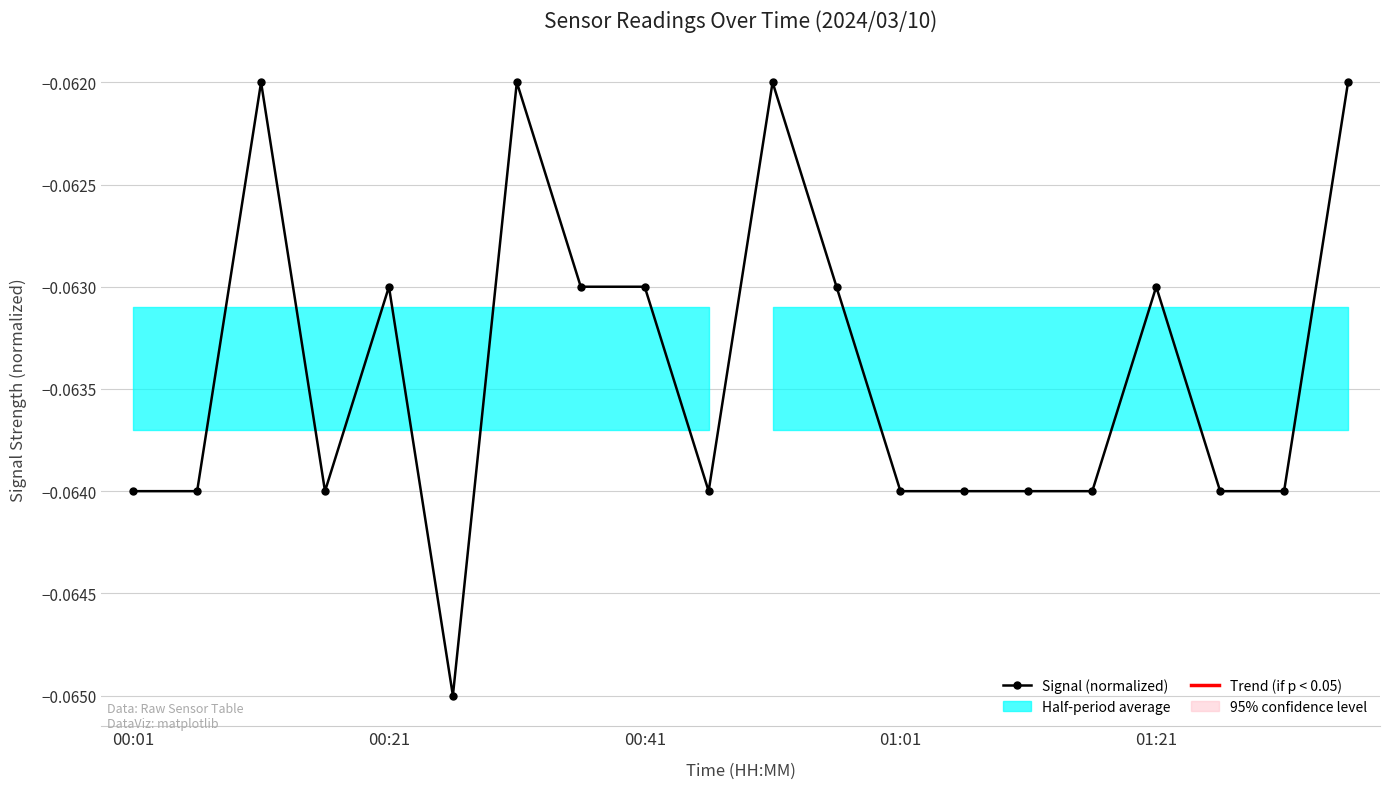

Reading left to right, list all the values displayed in this chart.

-0.1	-0.1	-0.1	-0.1	-0.1	-0.1	-0.1	-0.1	-0.1	-0.1	-0.1	-0.1	-0.1	-0.1	-0.1	-0.1	-0.1	-0.1	-0.1	-0.1